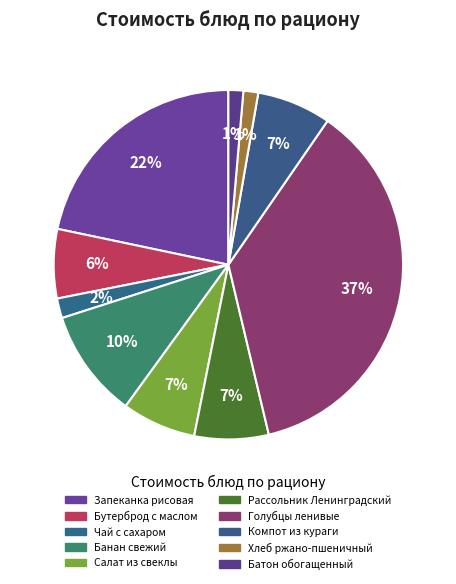

Count the number of slices in the pie.

10